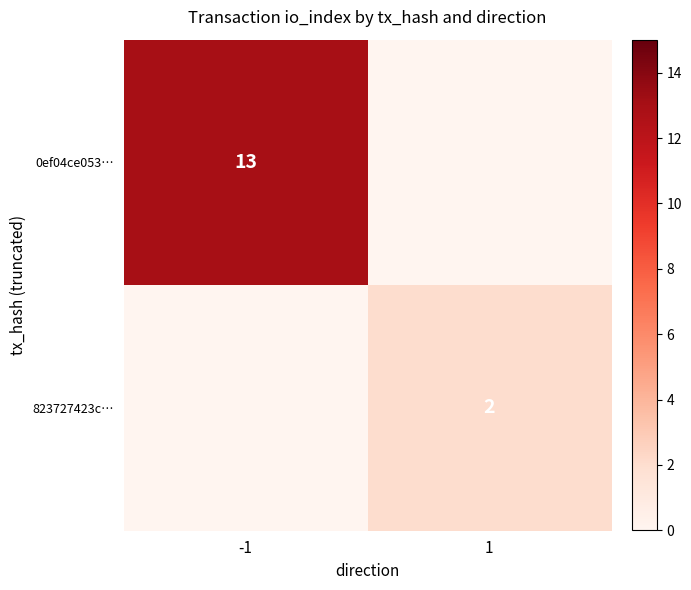

True or false: 823727423c… has a value of 2 at 1.

True